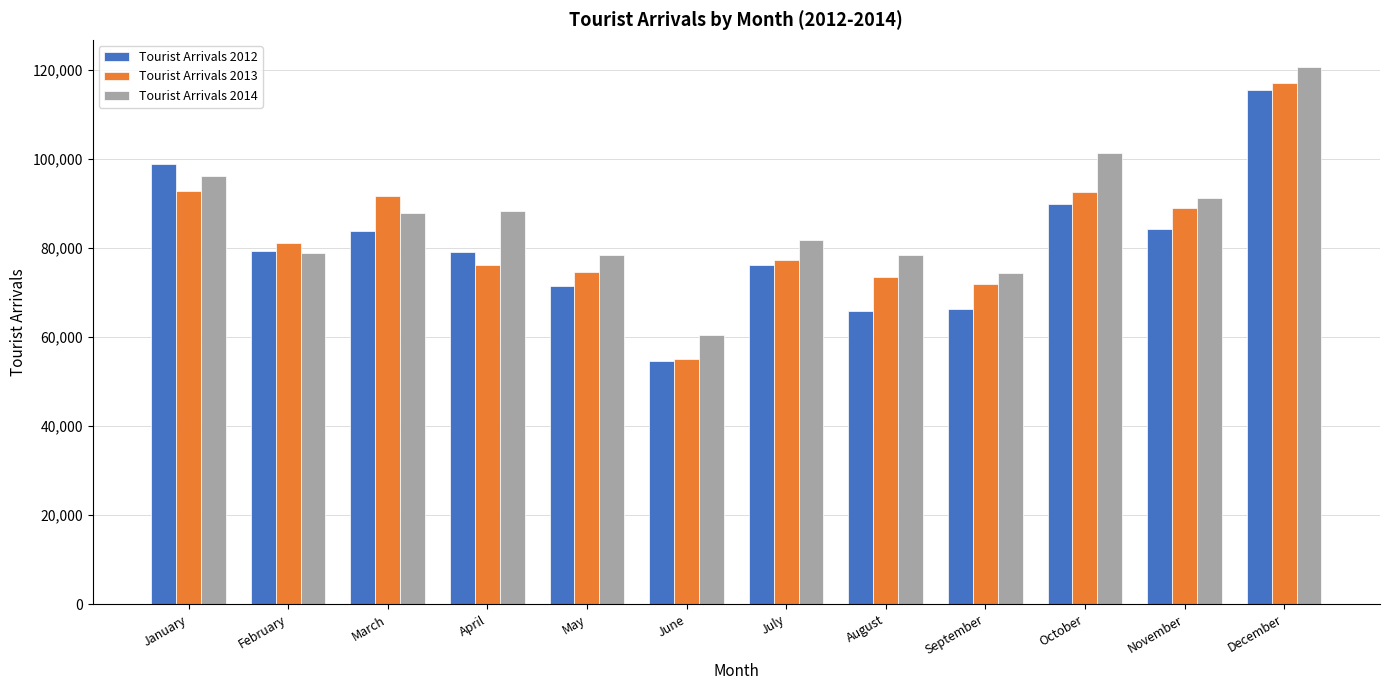

What is the total value across all series at December?

353335